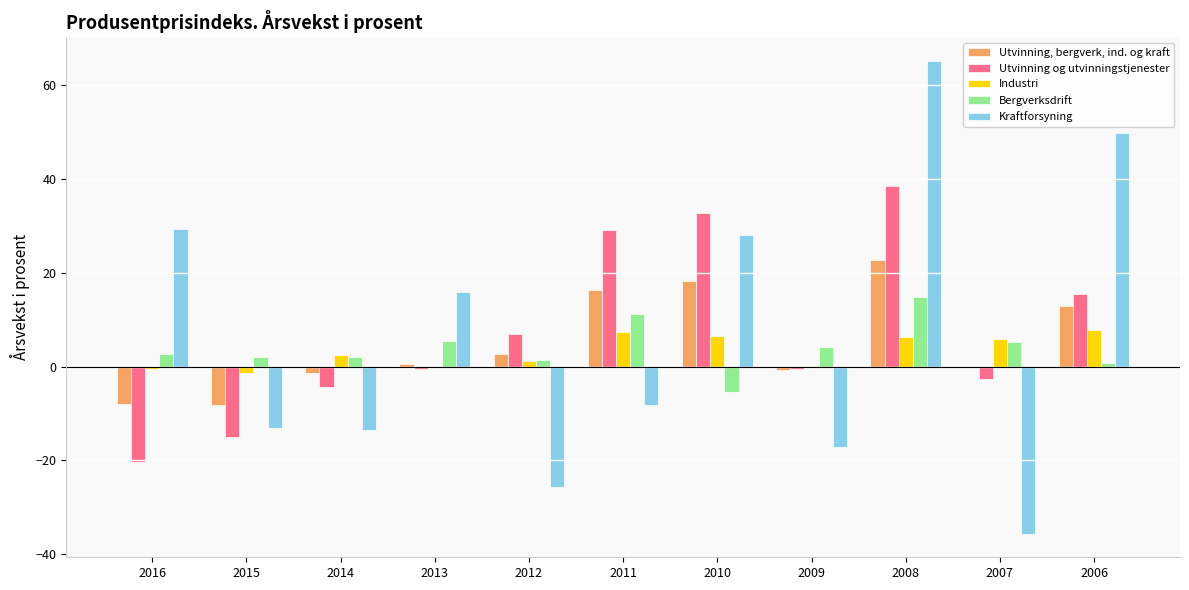

At which label is Industri closest to 3?

2014